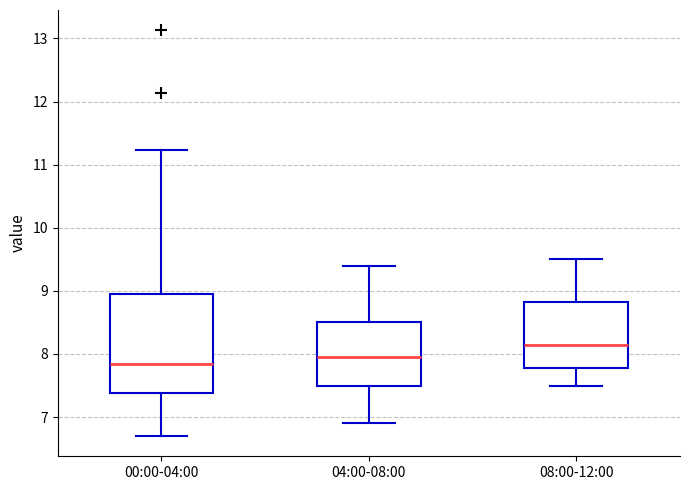

Reading left to right, read every box against the y-axis: the position of its median line, the range the box covers, and the ends of its whiskers. The values are not printed on the chart, so give them approximately, as read against the axis.

00:00-04:00: median 7.8, box 7.4 to 8.9, whiskers 6.7 to 11.2
04:00-08:00: median 8.0, box 7.5 to 8.5, whiskers 6.9 to 9.4
08:00-12:00: median 8.2, box 7.8 to 8.8, whiskers 7.5 to 9.5